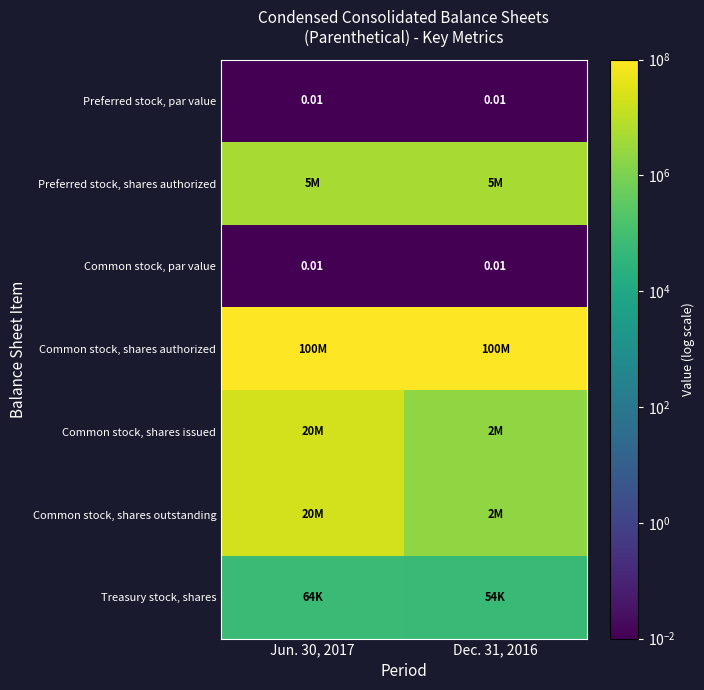

What is the sum of the Preferred stock, shares authorized values at Jun. 30, 2017 and Dec. 31, 2016?

10000000.0